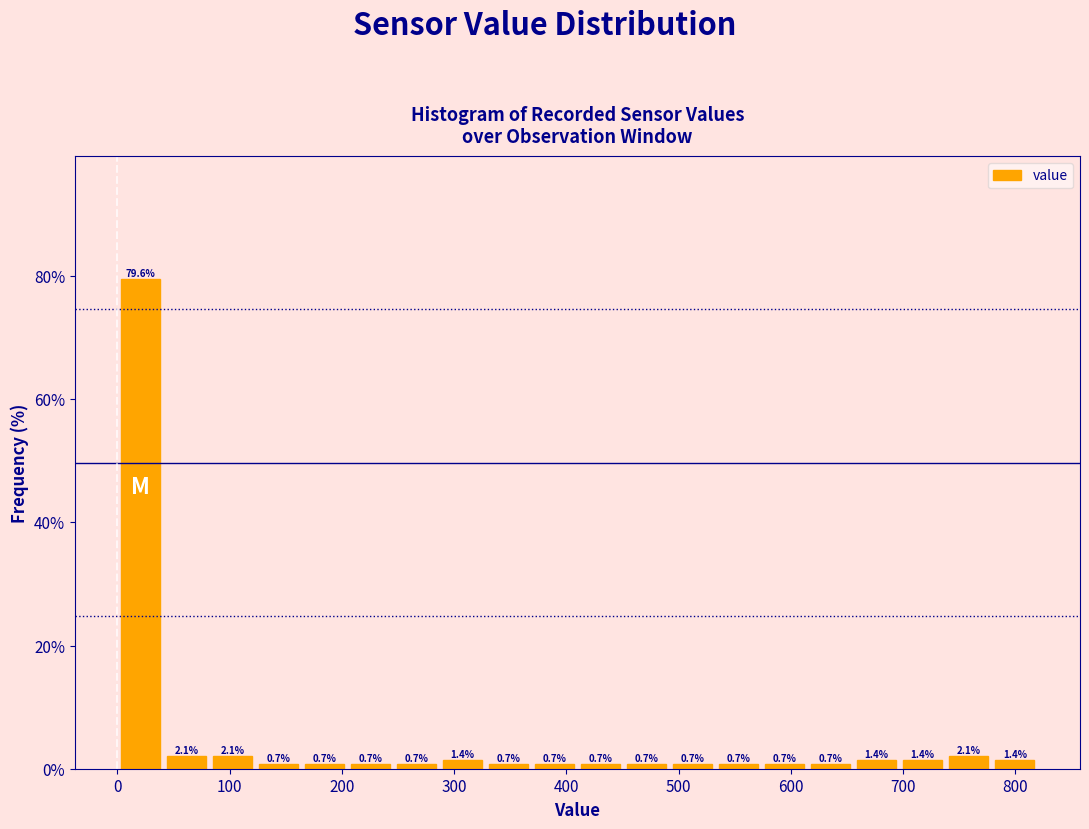

Reading left to right, transcribe this chart: for each bar, give the range it covers on the x-axis and its height. The bar edges are not printed on the chart, so give them approximately, as read against the axis.

0 to 41: 79.6
41 to 82: 2.1
82 to 123: 2.1
123 to 164: 0.7
164 to 205: 0.7
205 to 246: 0.7
246 to 287: 0.7
287 to 328: 1.4
328 to 369: 0.7
369 to 410: 0.7
410 to 451: 0.7
451 to 492: 0.7
492 to 533: 0.7
533 to 574: 0.7
574 to 615: 0.7
615 to 656: 0.7
656 to 697: 1.4
697 to 738: 1.4
738 to 779: 2.1
779 to 820: 1.4